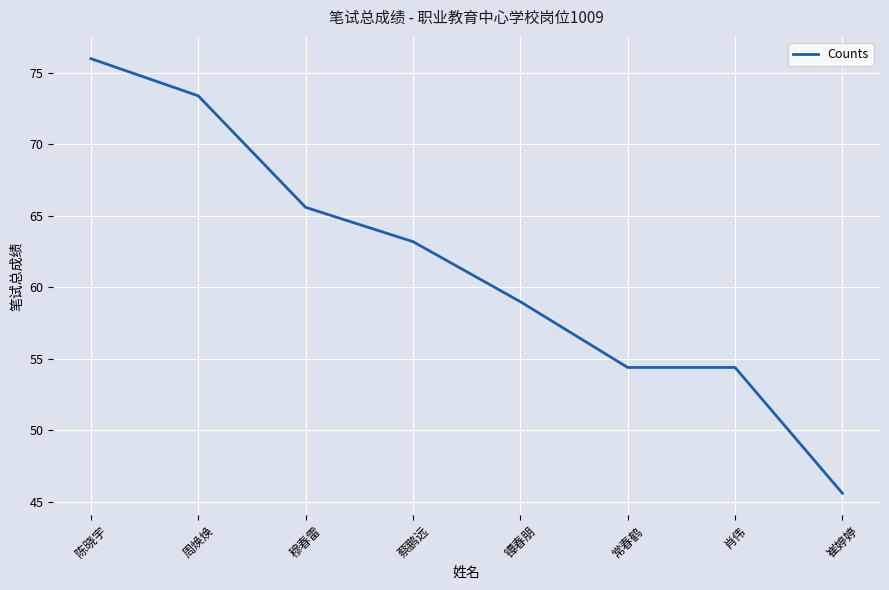

True or false: the data shows 51.2 at 周焕焕.

False